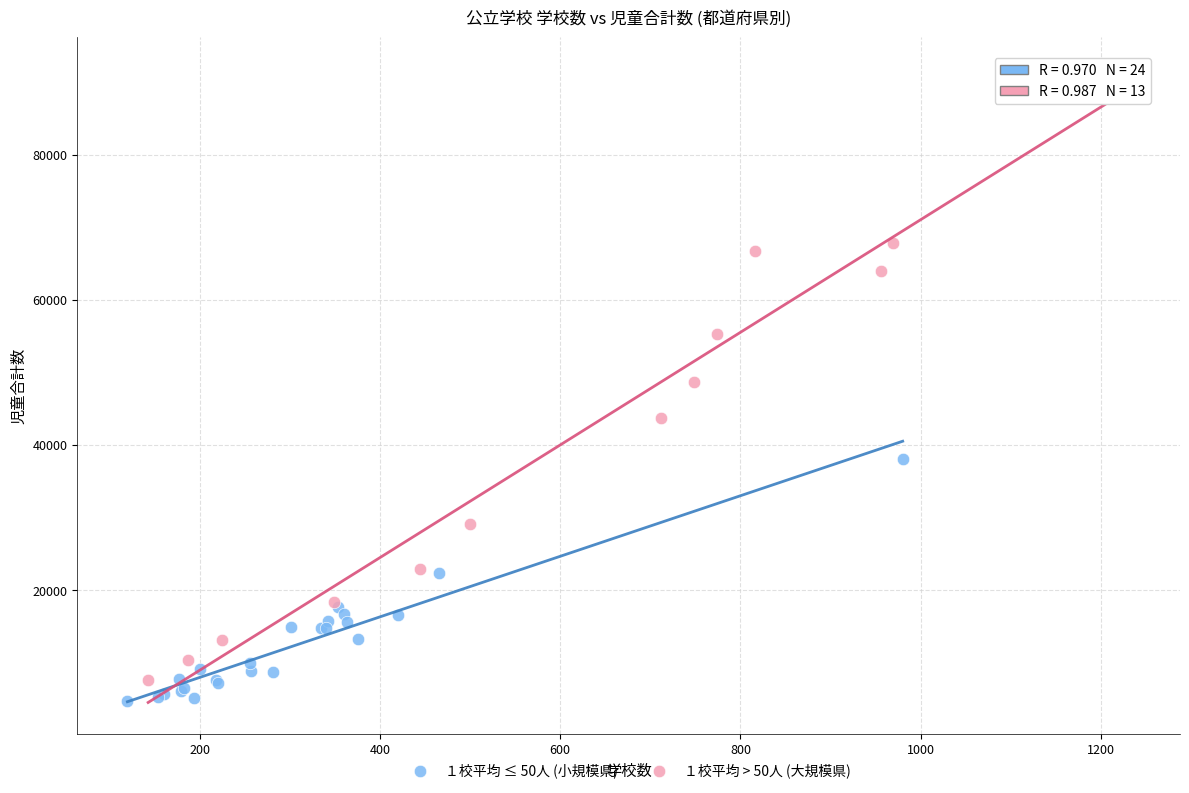

Which series reaches the maximum Y coordinate?

１校平均 > 50人 (大規模県)